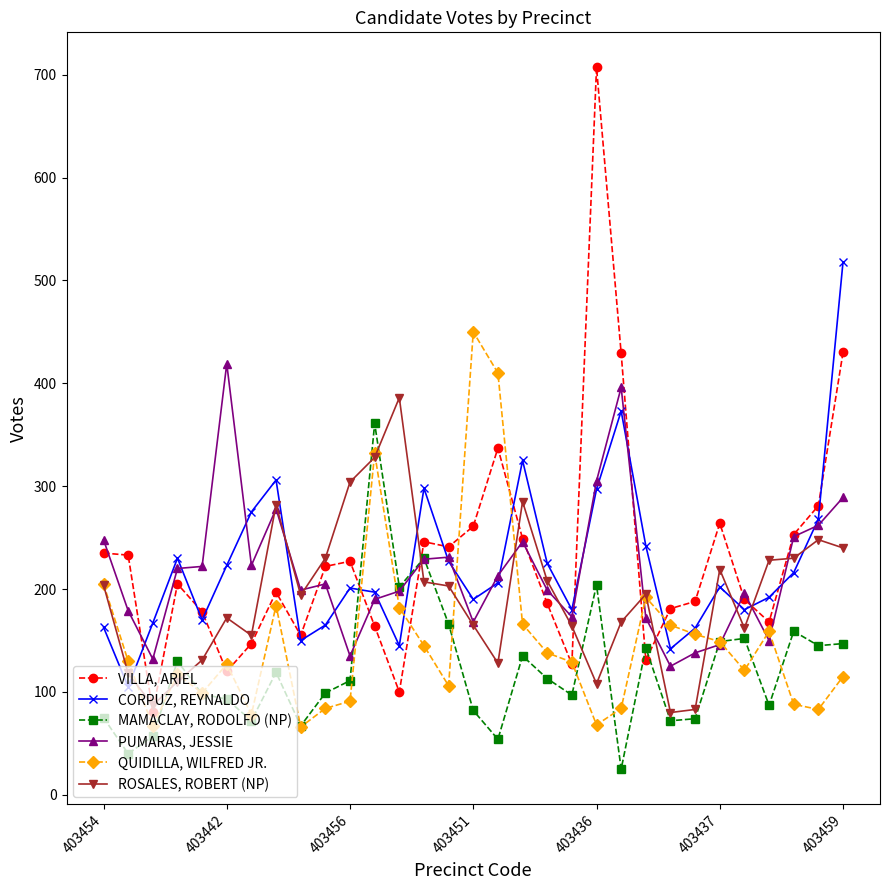

What is the average value of the MAMACLAY, RODOLFO (NP) series?

121